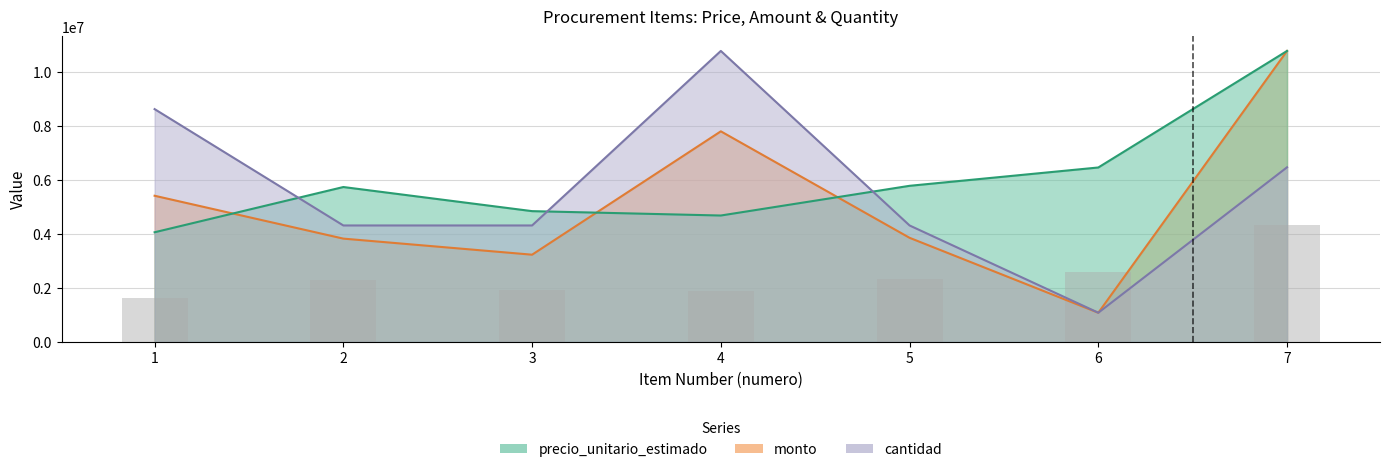

How many data points in precio_unitario_estimado are less than 5735010?

3